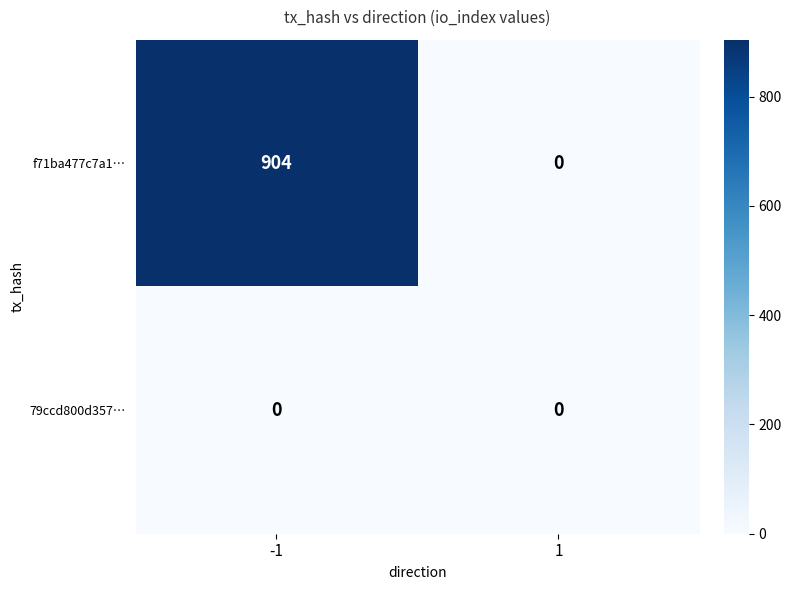

Which series has the largest total across all categories?

f71ba477c7a1…